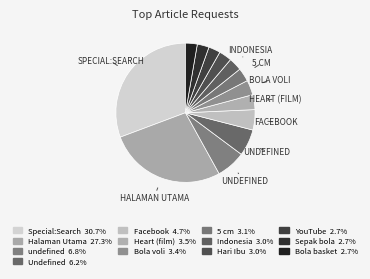

Count the number of slices in the pie.

13